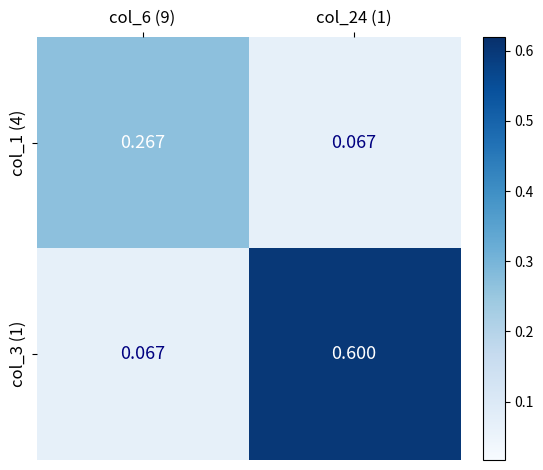

Which series has the largest range (max minus min)?

col_3 (1)